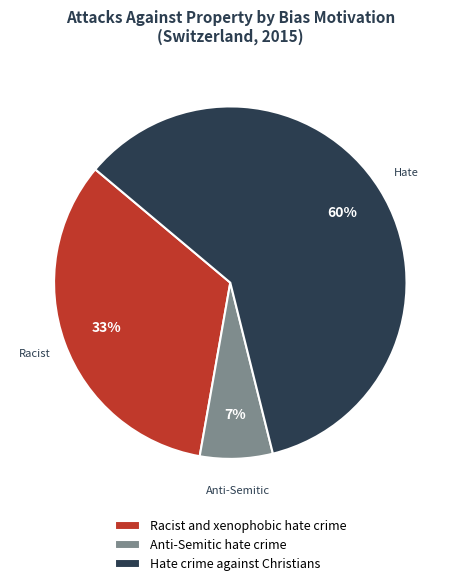

Rank the categories by value from highest to lowest.

Hate crime against Christians, Racist and xenophobic hate crime, Anti-Semitic hate crime